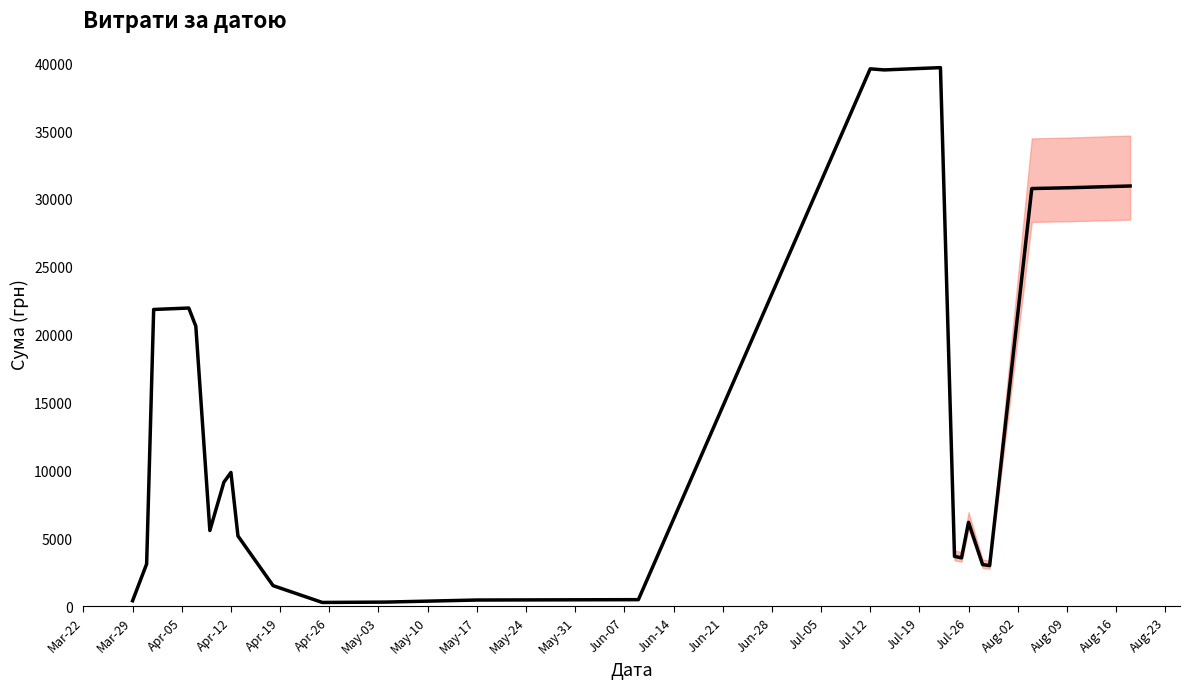

What is the greatest value displayed?

39672.9